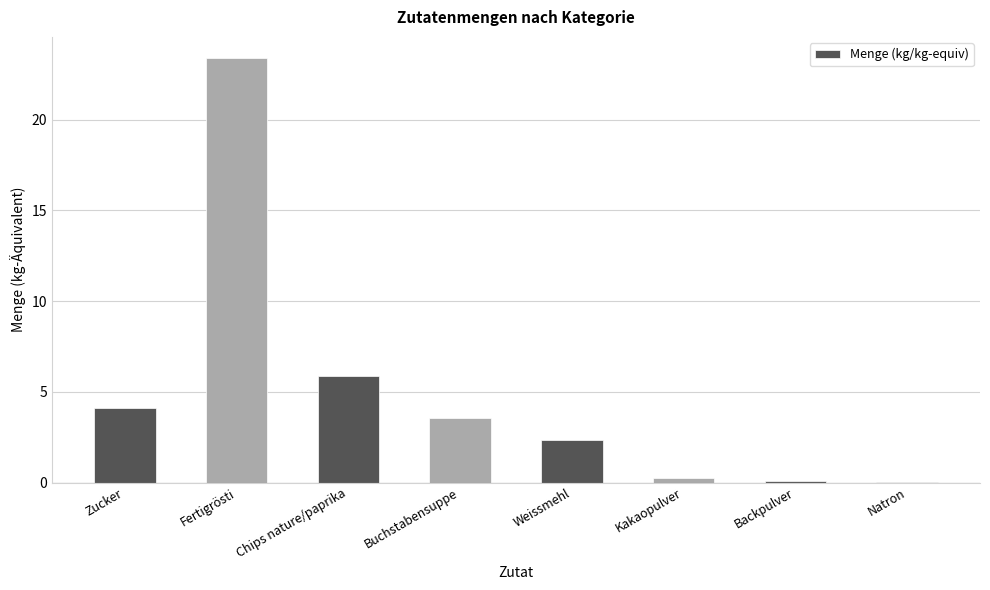

What is the sum of all values?

39.7